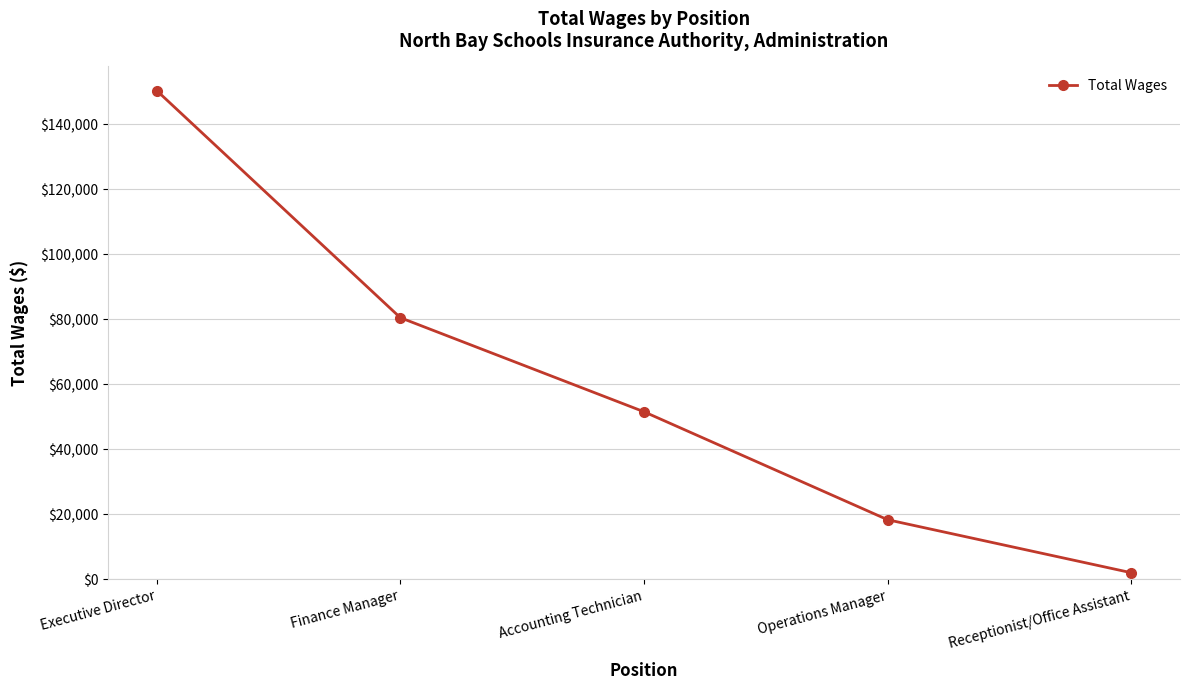

What is the change in value from Executive Director to Operations Manager?

-132061